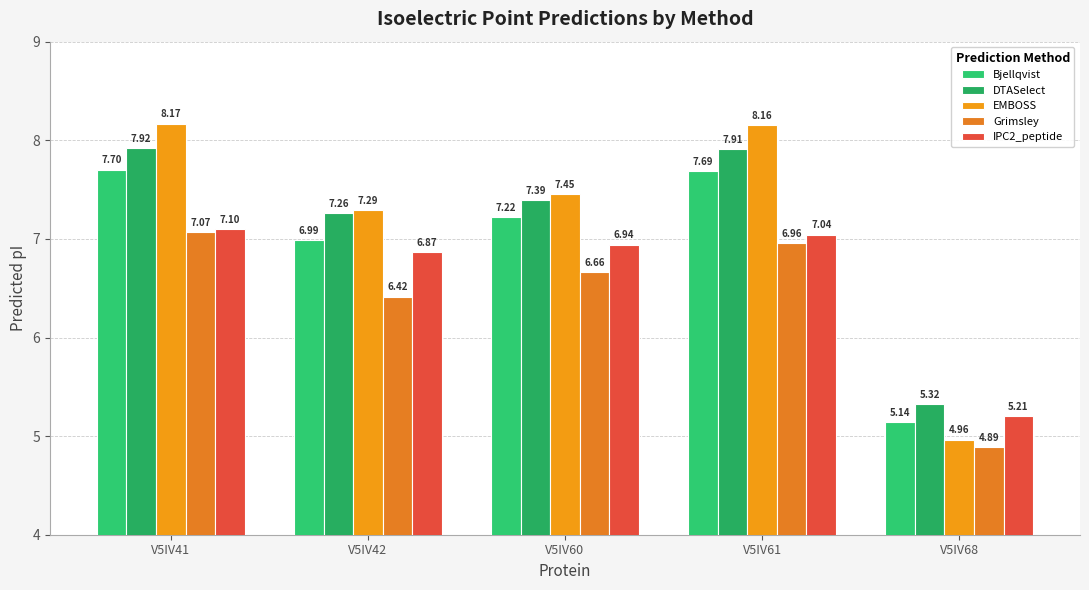

Is it true that IPC2_peptide equals 7.1 at V5IV41?

True